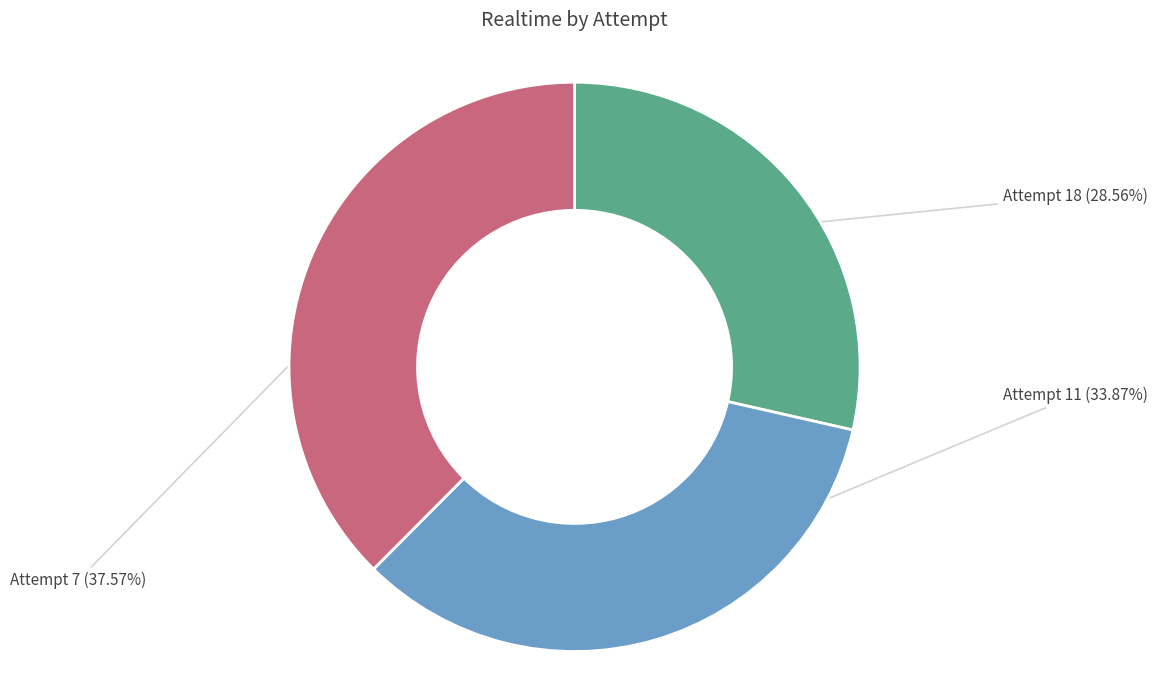

The Attempt 11 slice represents 49% of the pie. True or false?

False